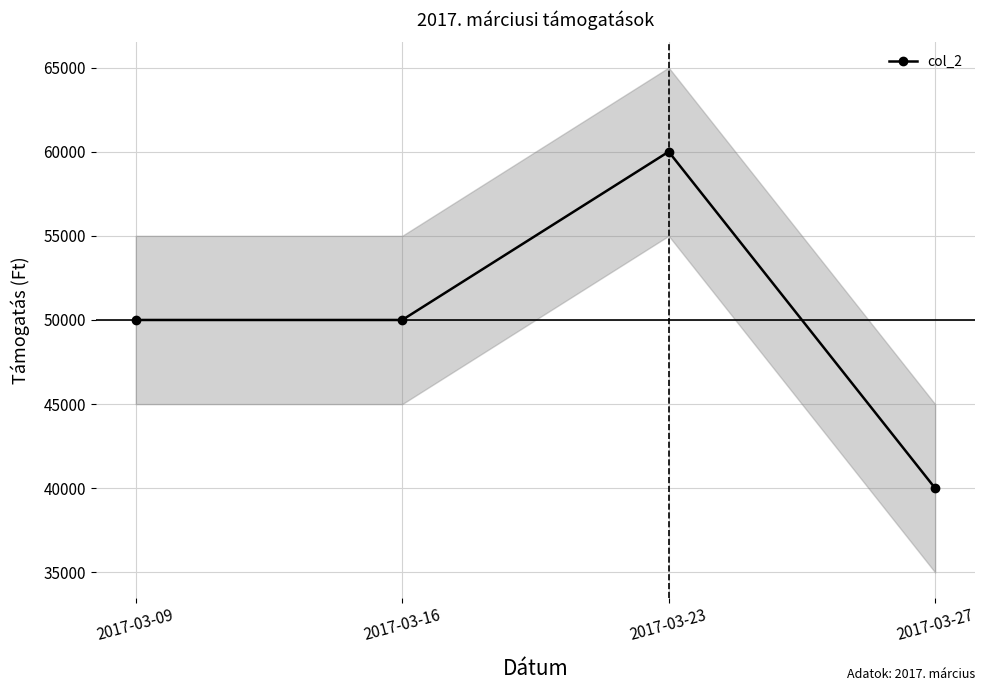

Where is the data nearest to the value 50000?

2017-03-09